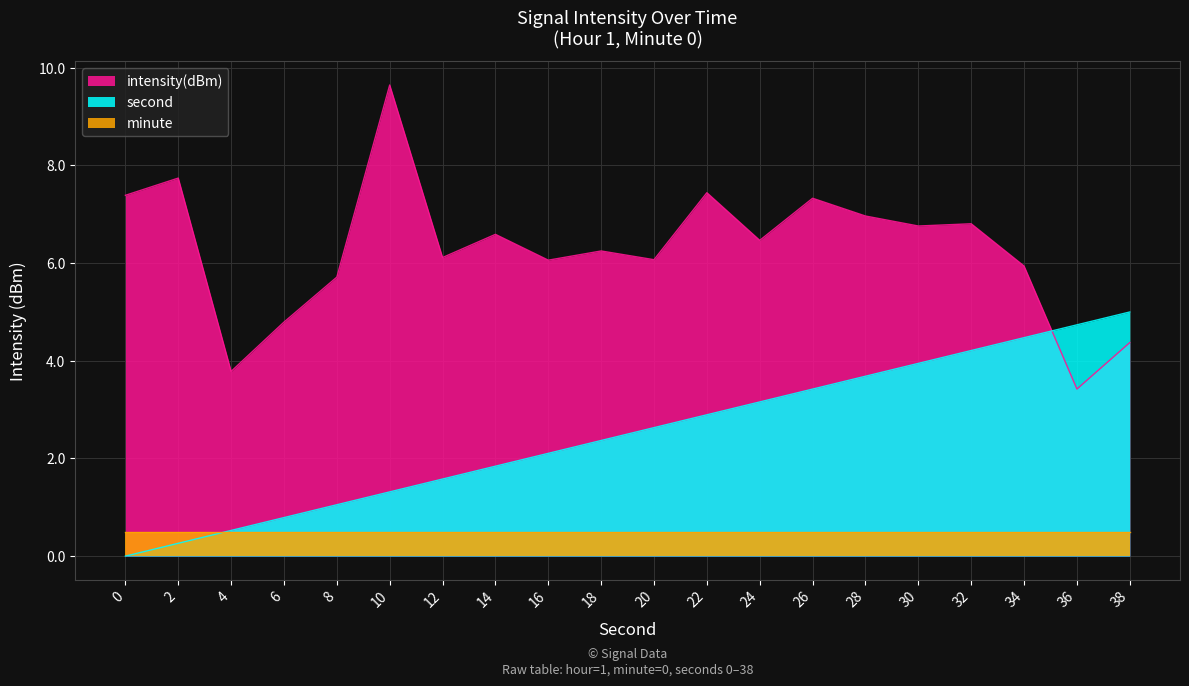

True or false: minute and intensity(dBm) cross at least once.

False